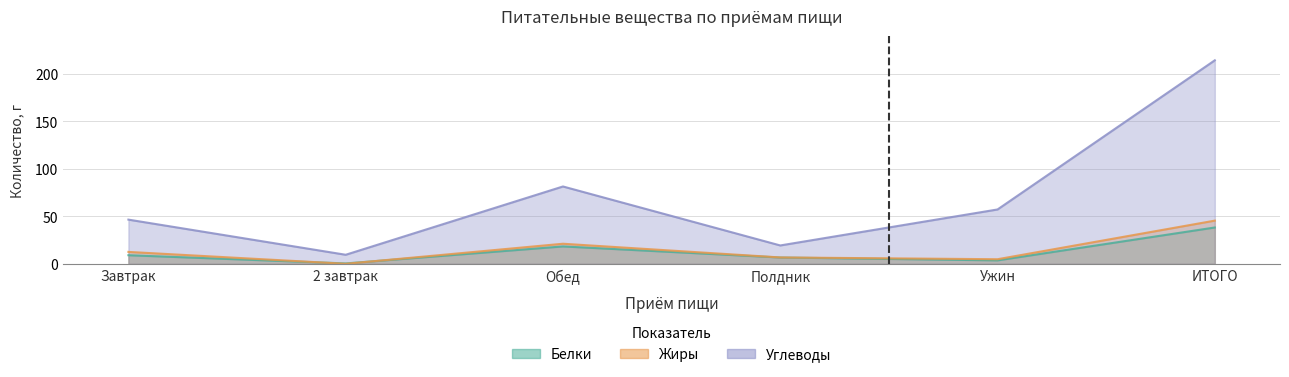

Between Ужин and ИТОГО, which series saw the biggest shift?

Углеводы